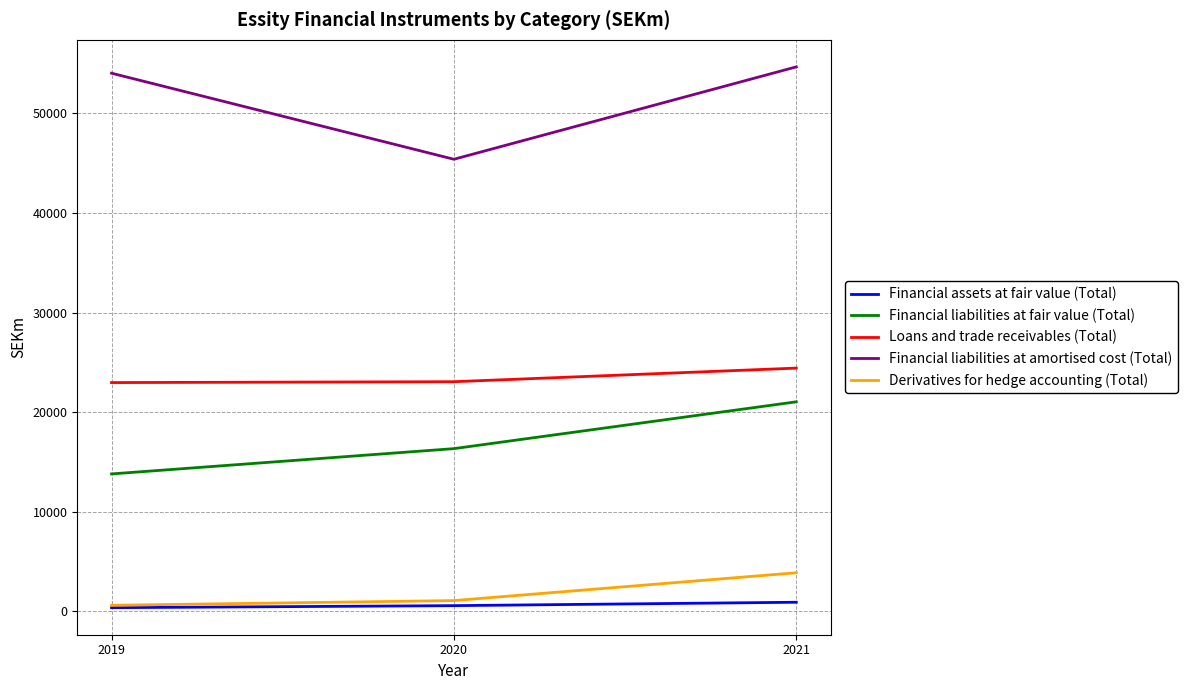

What is the approximate value of Loans and trade receivables (Total) at 2021?

24420